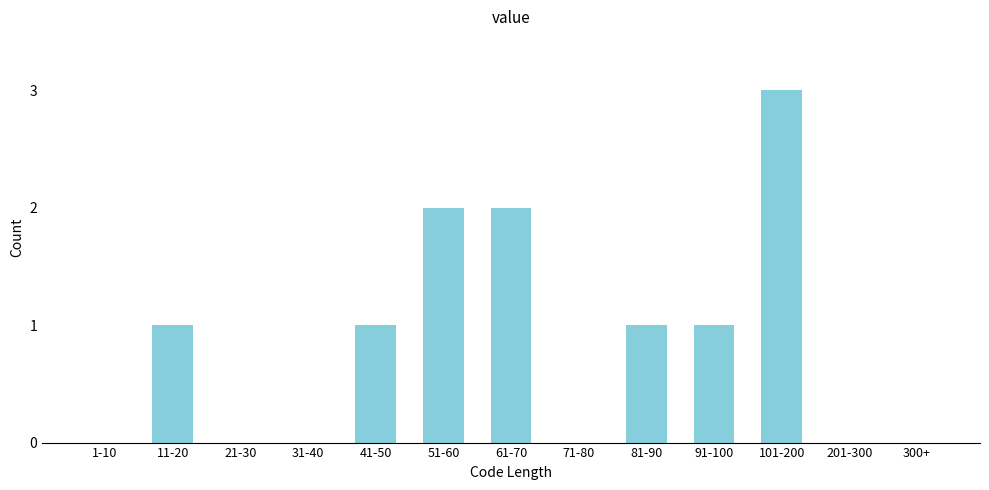

Reading left to right, extract all data points from this chart.

1-10=0	11-20=1	21-30=0	31-40=0	41-50=1	51-60=2	61-70=2	71-80=0	81-90=1	91-100=1	101-200=3	201-300=0	300+=0